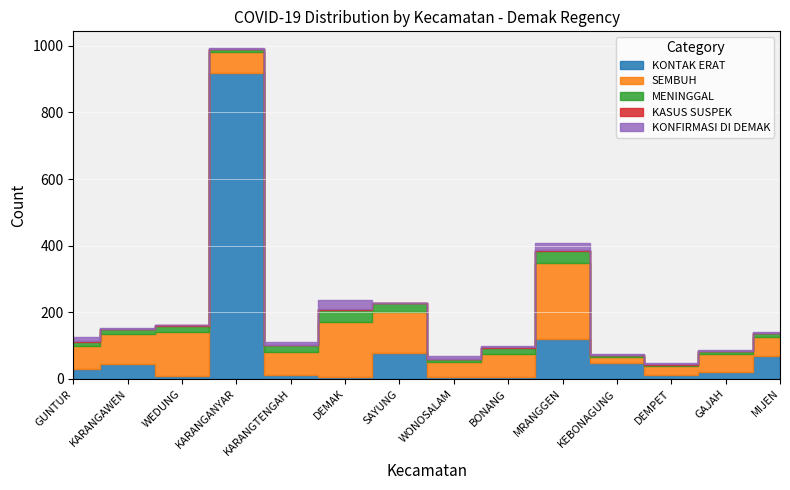

What is the sum of all SEMBUH values?

1205